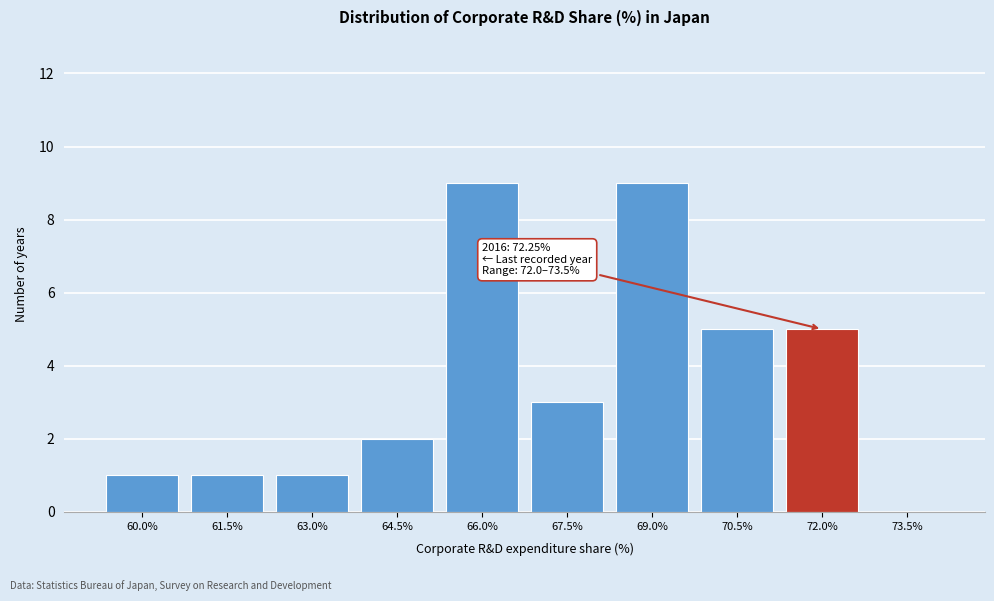

Reading right to left, extract all data points from this chart.

73.5%=0	72.0%=5	70.5%=5	69.0%=9	67.5%=3	66.0%=9	64.5%=2	63.0%=1	61.5%=1	60.0%=1